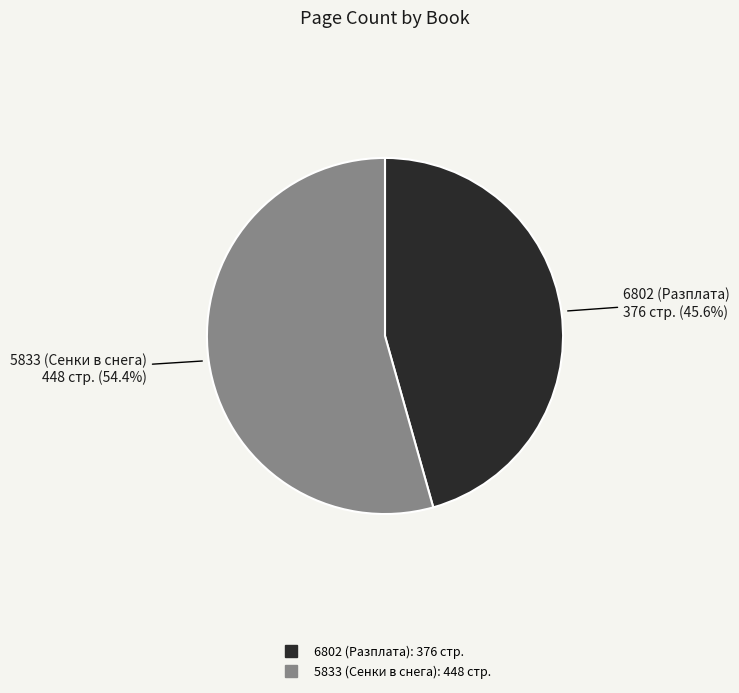

How much of the chart is everything except 6802 (Разплата)?

54.4%